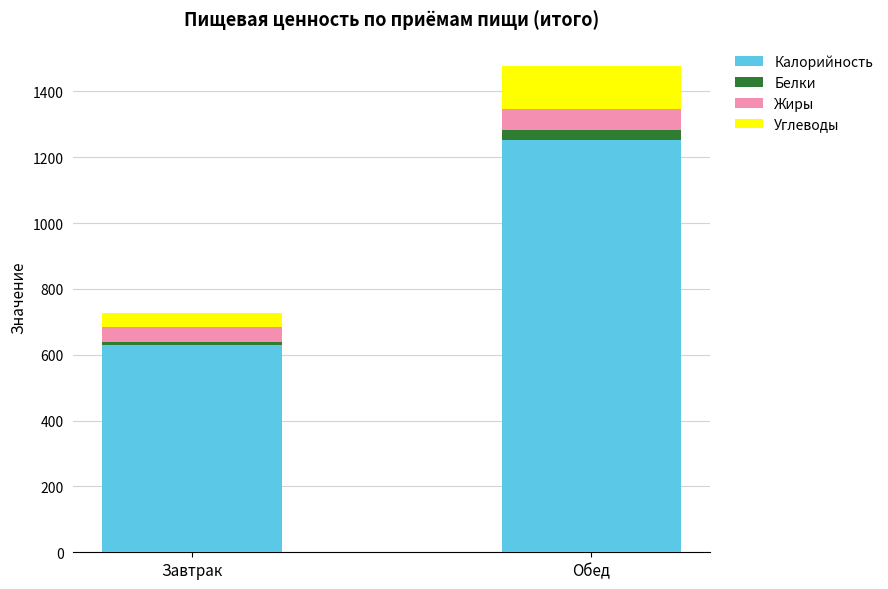

How many distinct data groups are displayed?

4